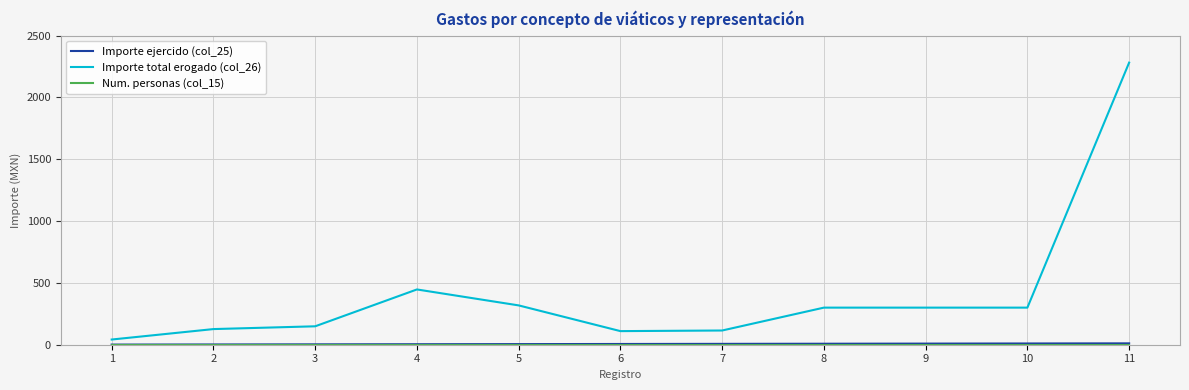

Which series has the largest total across all categories?

Importe total erogado (col_26)